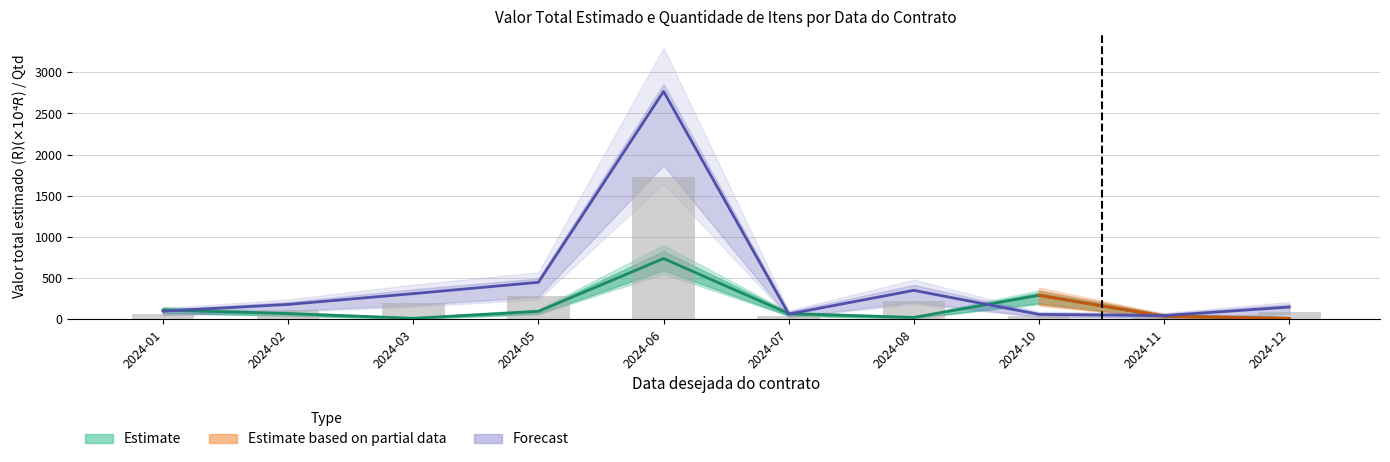

Which category has the highest value in the Quantidade de Itens series?

2024-06